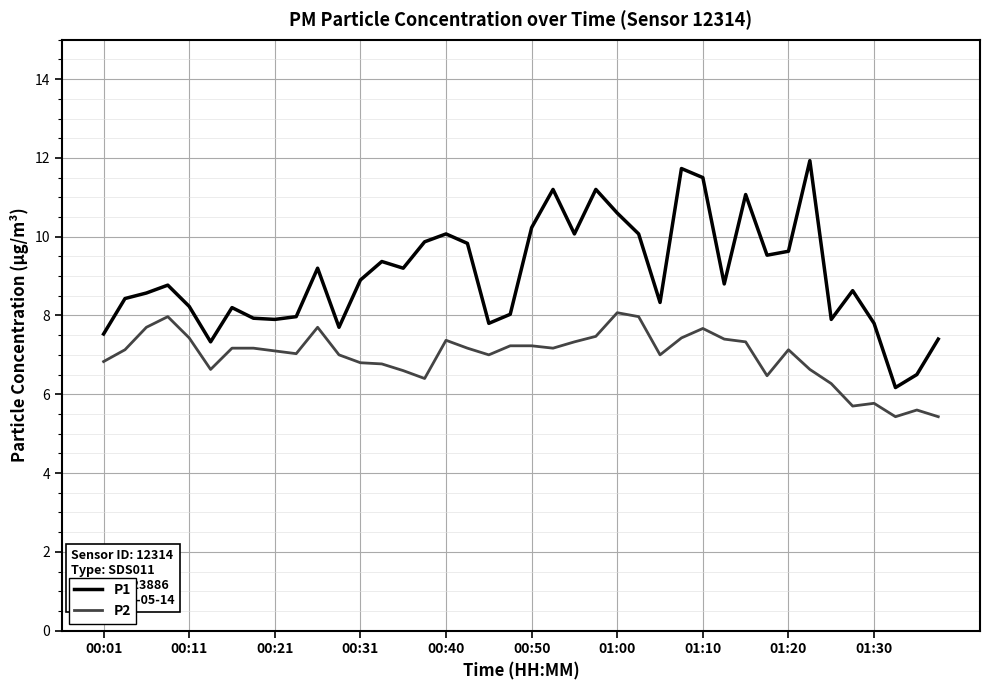

What is the maximum value for P2?

8.1